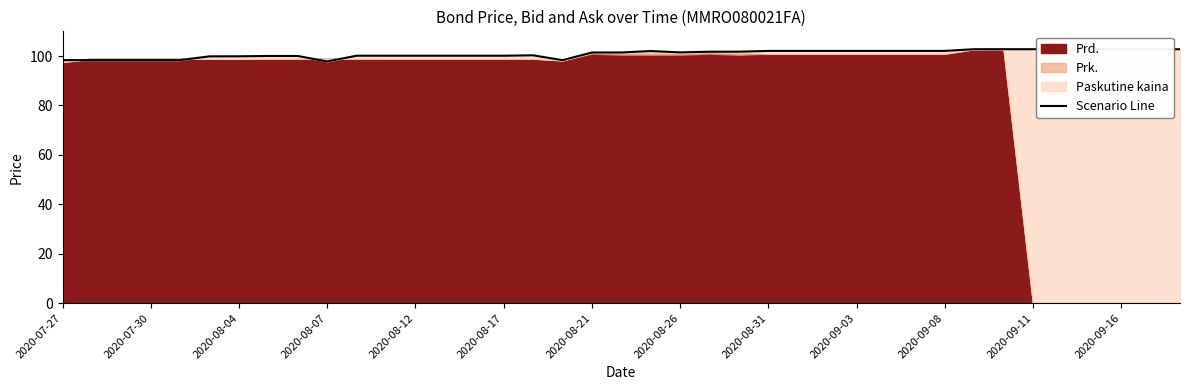

The value at 16 is 130.6. True or false?

False